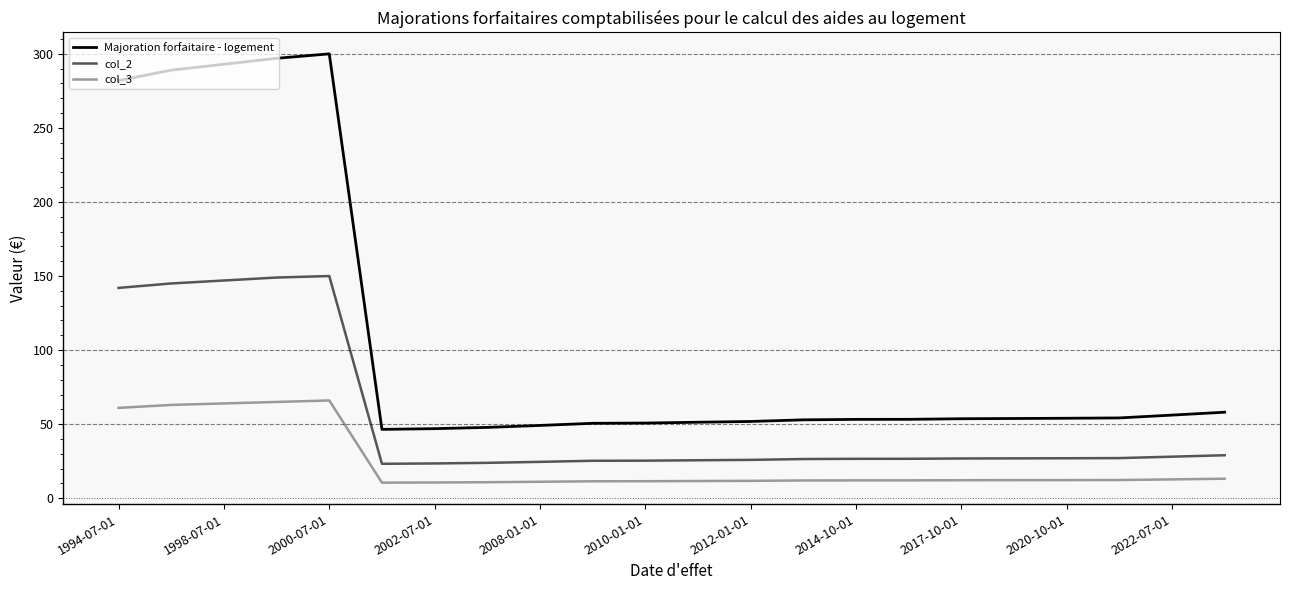

Rank the series by their average value, from lowest to highest.

col_3, col_2, Majoration forfaitaire - logement